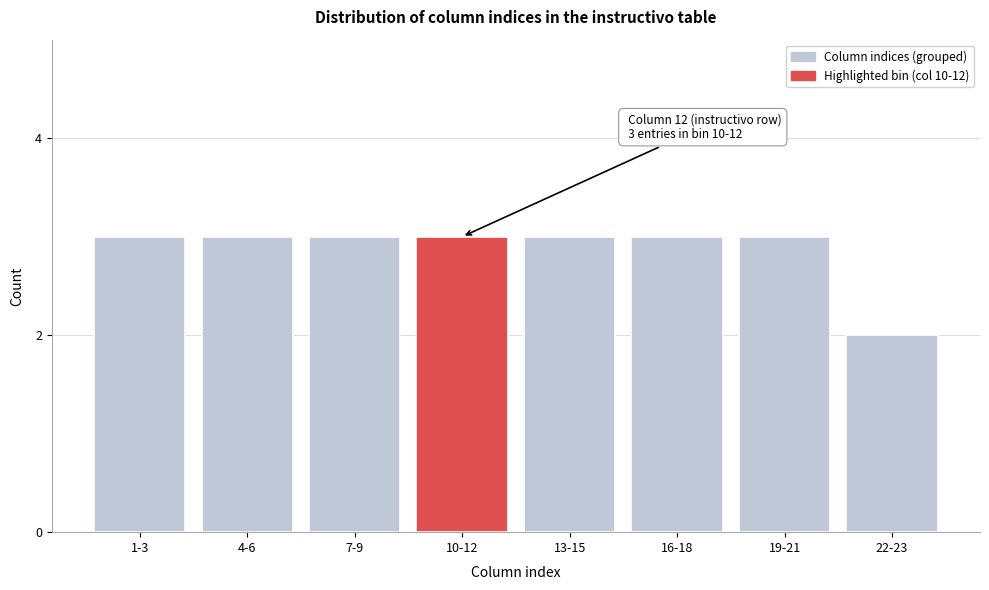

Reading left to right, transcribe all the data shown in this chart.

1-3=3	4-6=3	7-9=3	10-12=3	13-15=3	16-18=3	19-21=3	22-23=2